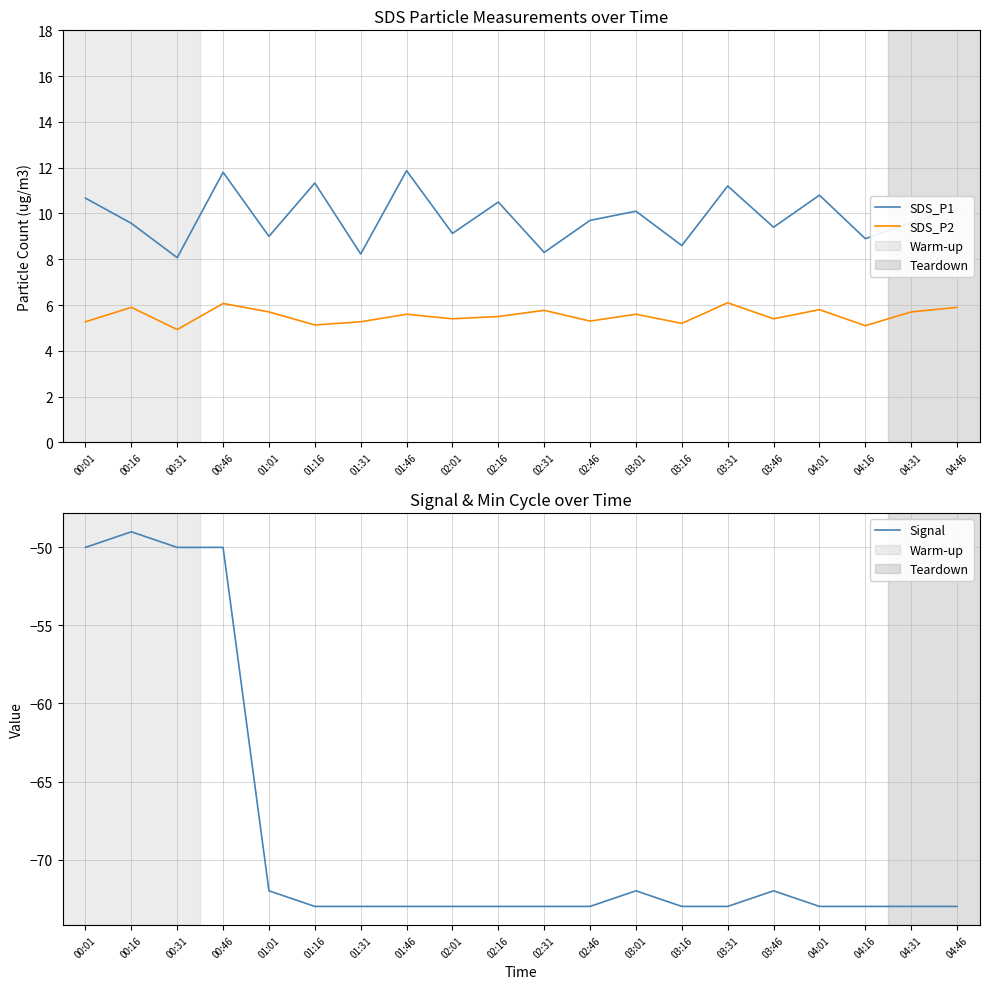

What is the sum of the SDS_P2 values at 04:31 and 00:01?

11.0